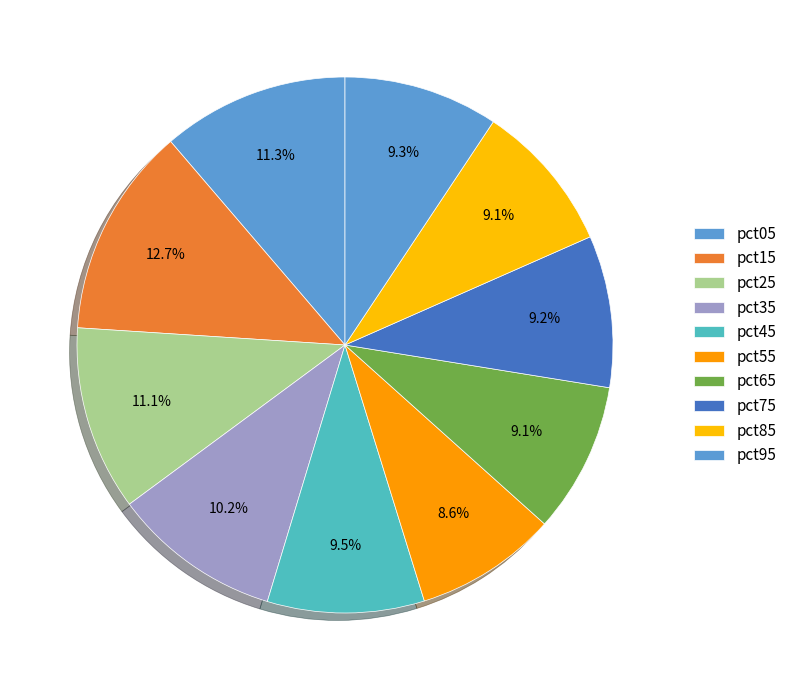

How many segments does this pie chart have?

10